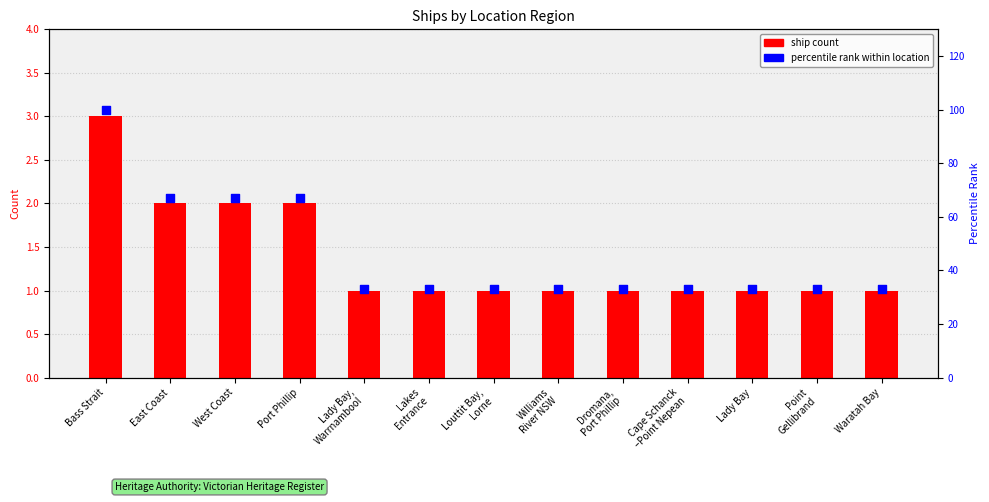

Which series has the widest spread of Y values?

percentile rank